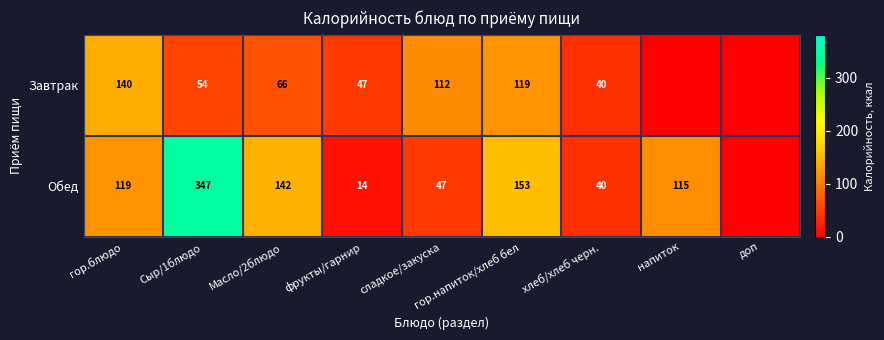

Is the value of Обед at сладкое/закуска greater than the value of Завтрак at гор.блюдо?

No